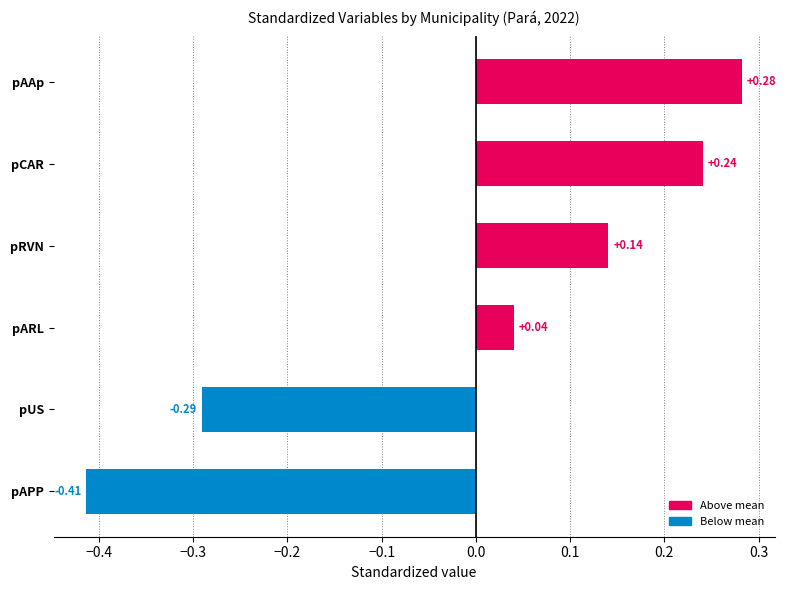

Which category has the lowest value across all series?

pAPP